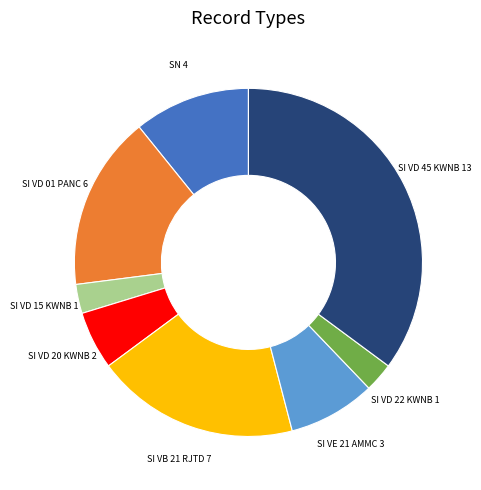

The SI VB 21 RJTD 7 slice represents 24% of the pie. True or false?

False